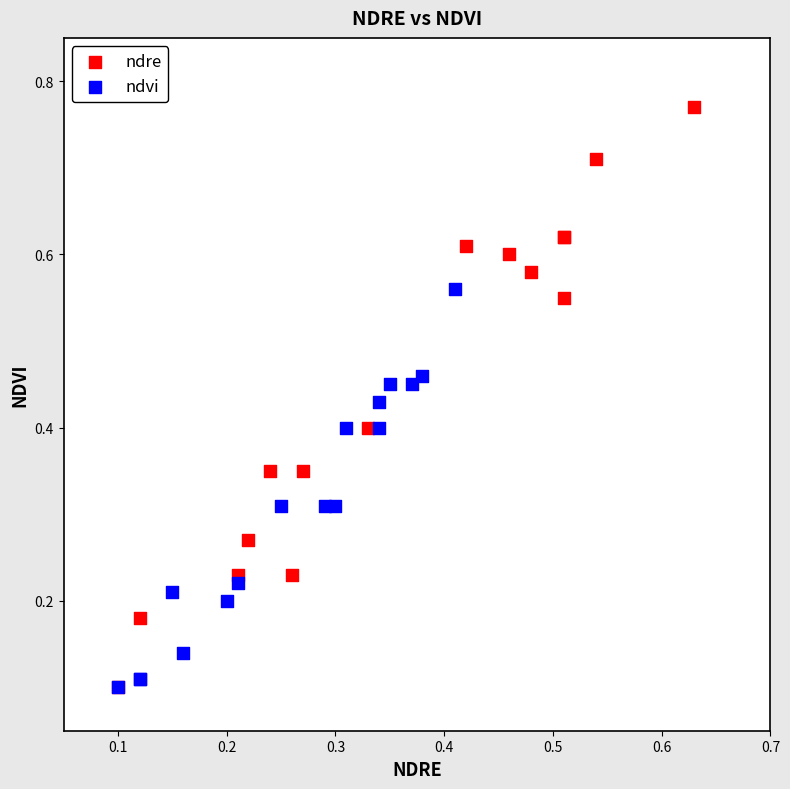

Which series reaches the maximum Y coordinate?

ndre